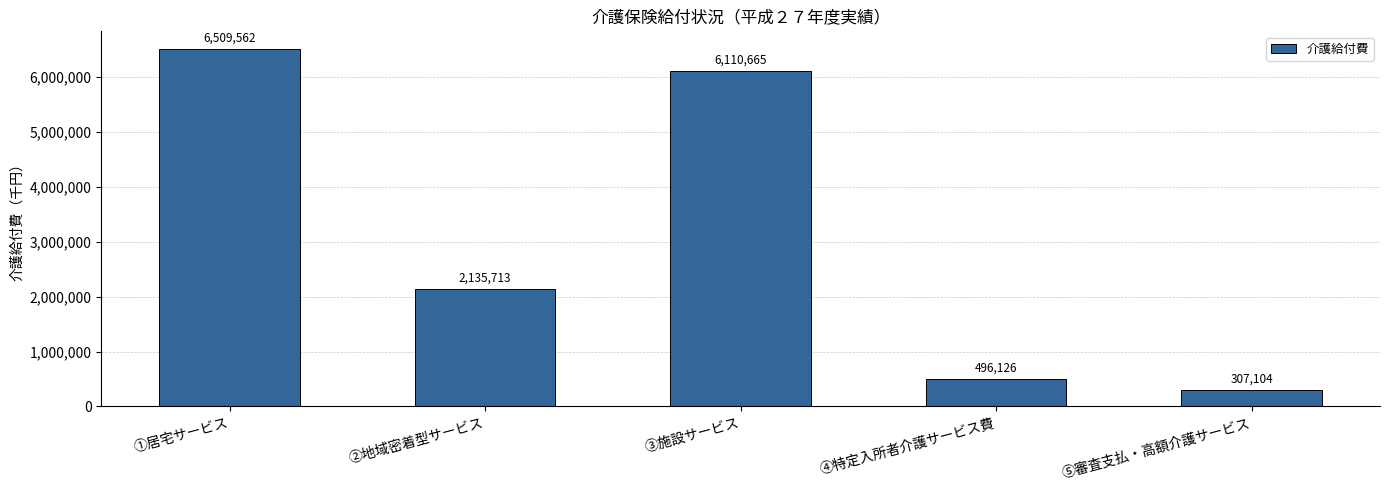

How many data points are less than 2135713?

2